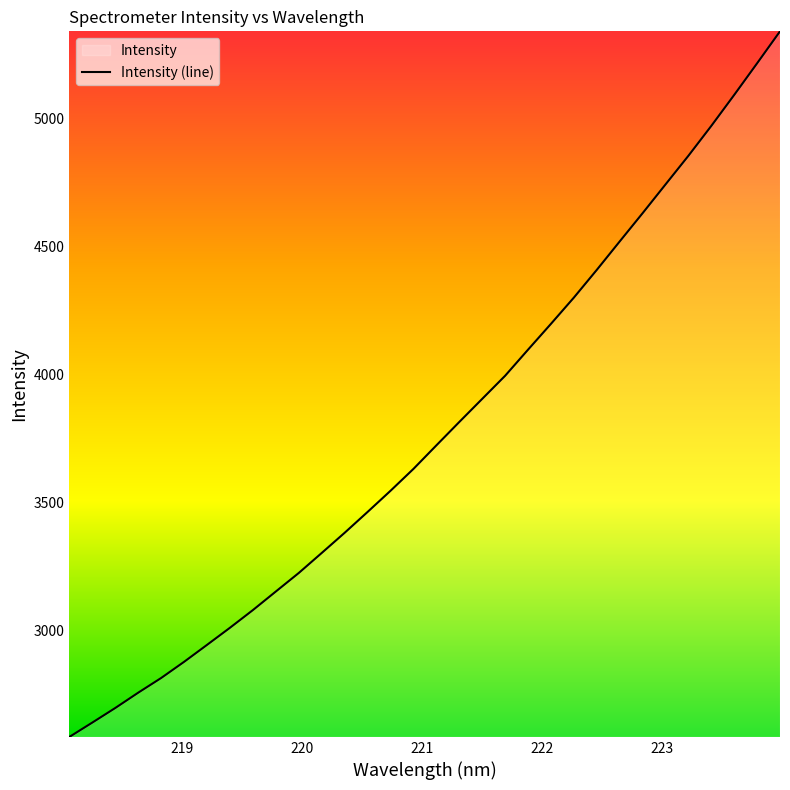

What is the difference between the maximum and minimum values?

2756.5